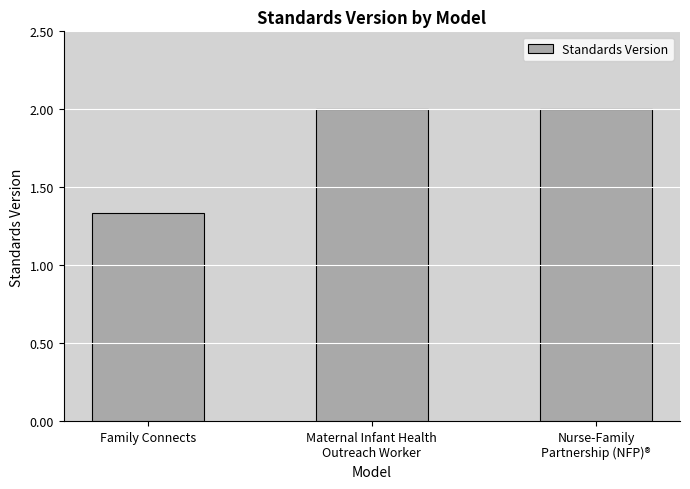

What is the greatest value displayed?

2.0